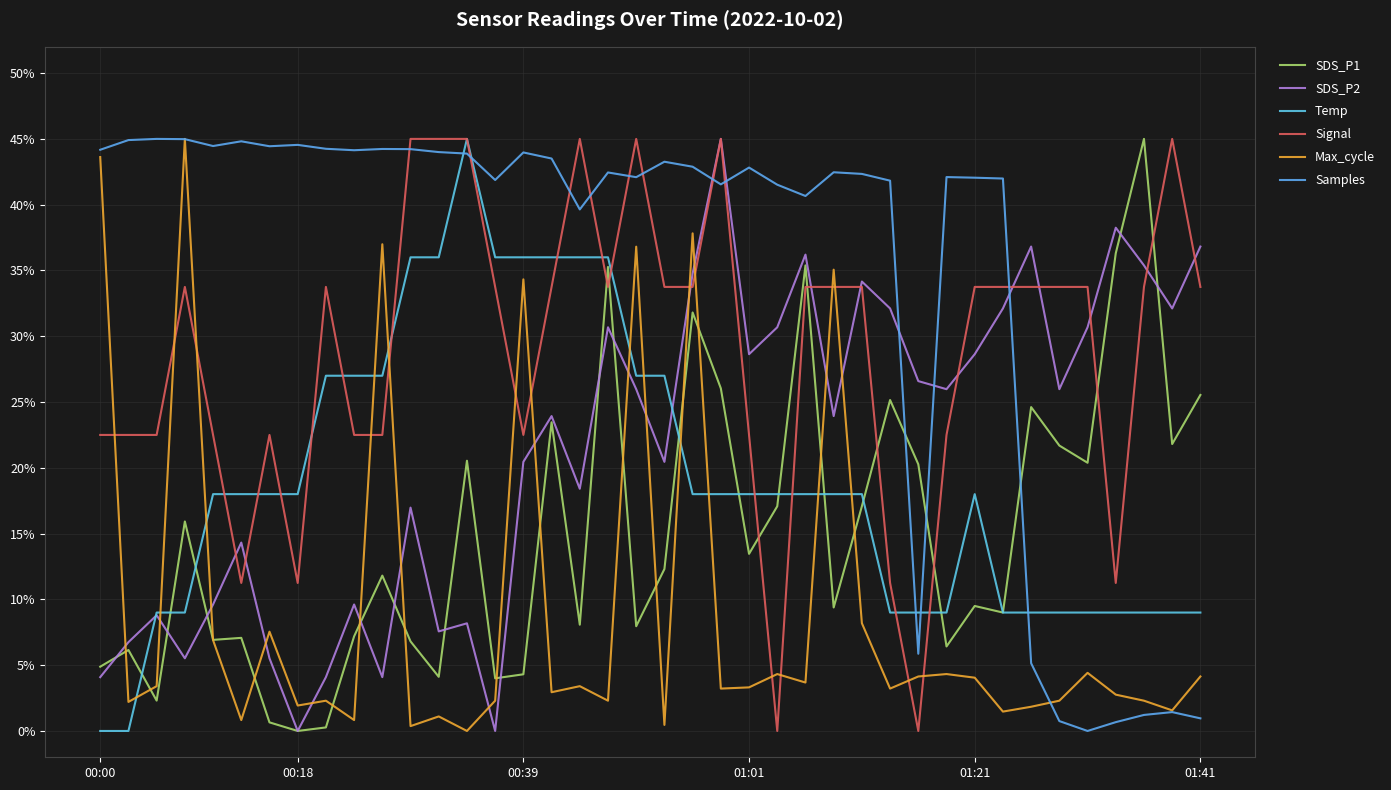

Is this an area chart (filled region under the line)?

No